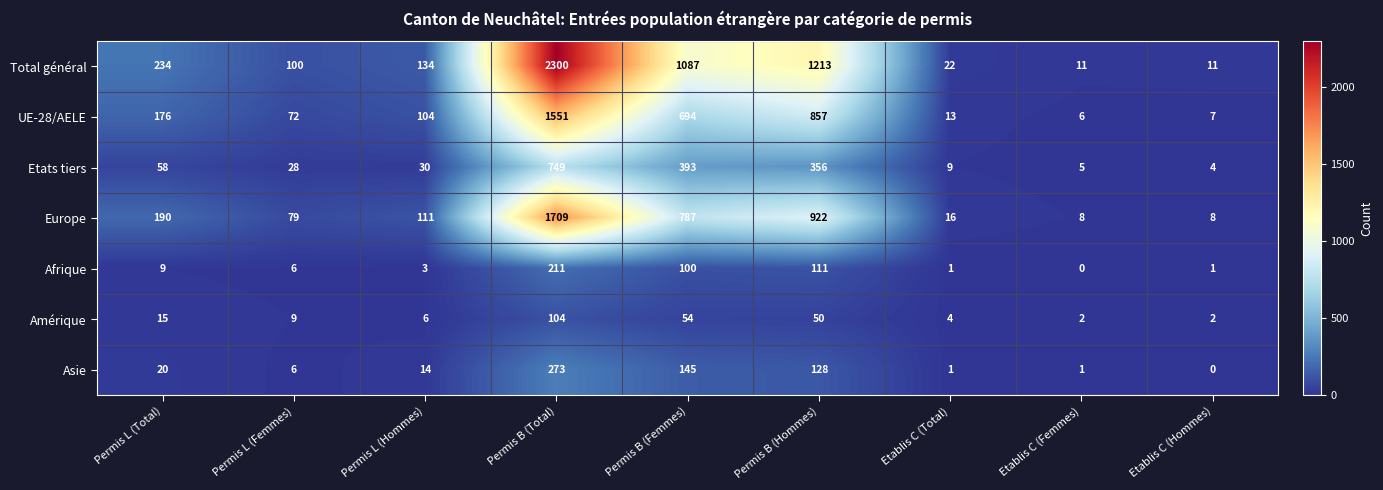

What is the sum of all Total général values?

5112